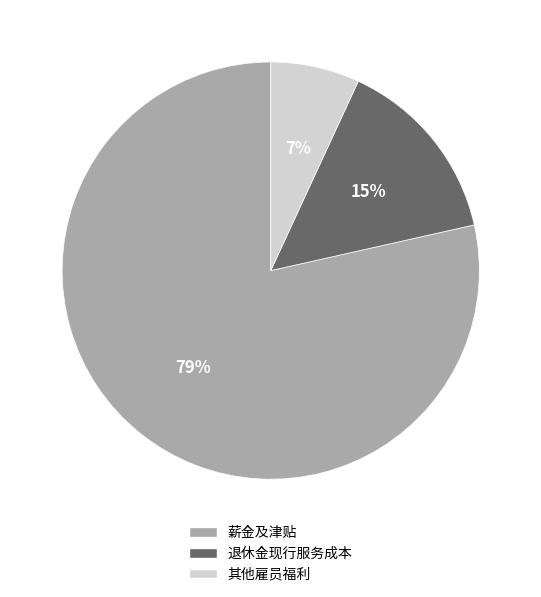

Between 薪金及津贴 and 退休金现行服务成本, which is larger?

薪金及津贴